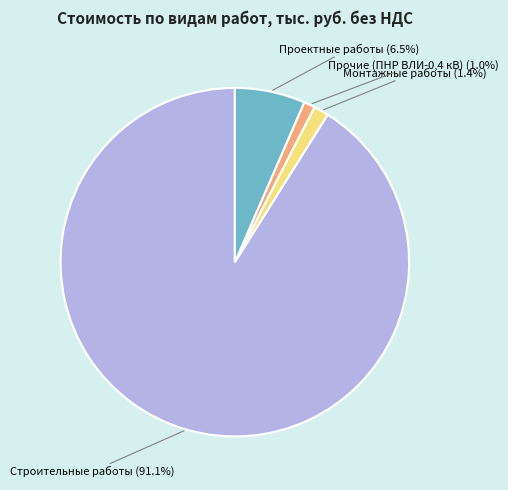

What is the majority slice?

Строительные работы